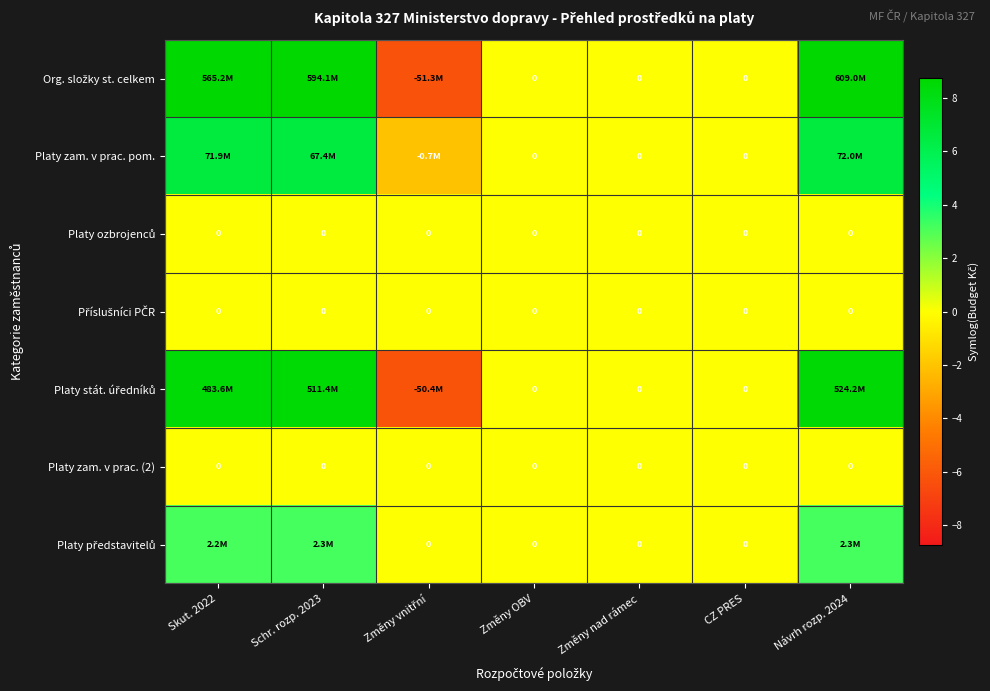

Where is Platy zam. v prac. pom. nearest to the value 2?

Změny OBV